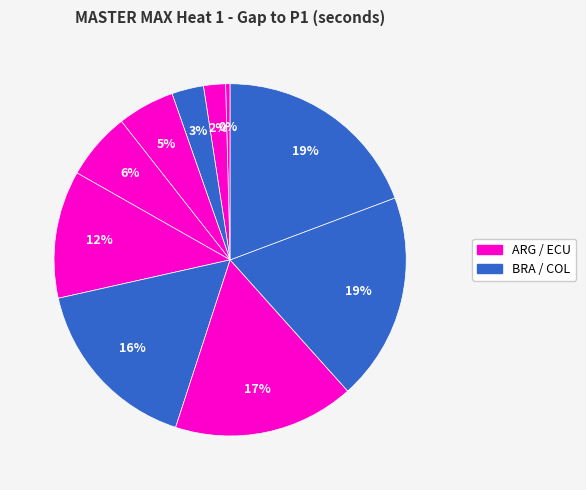

Is there a majority slice in this chart?

No